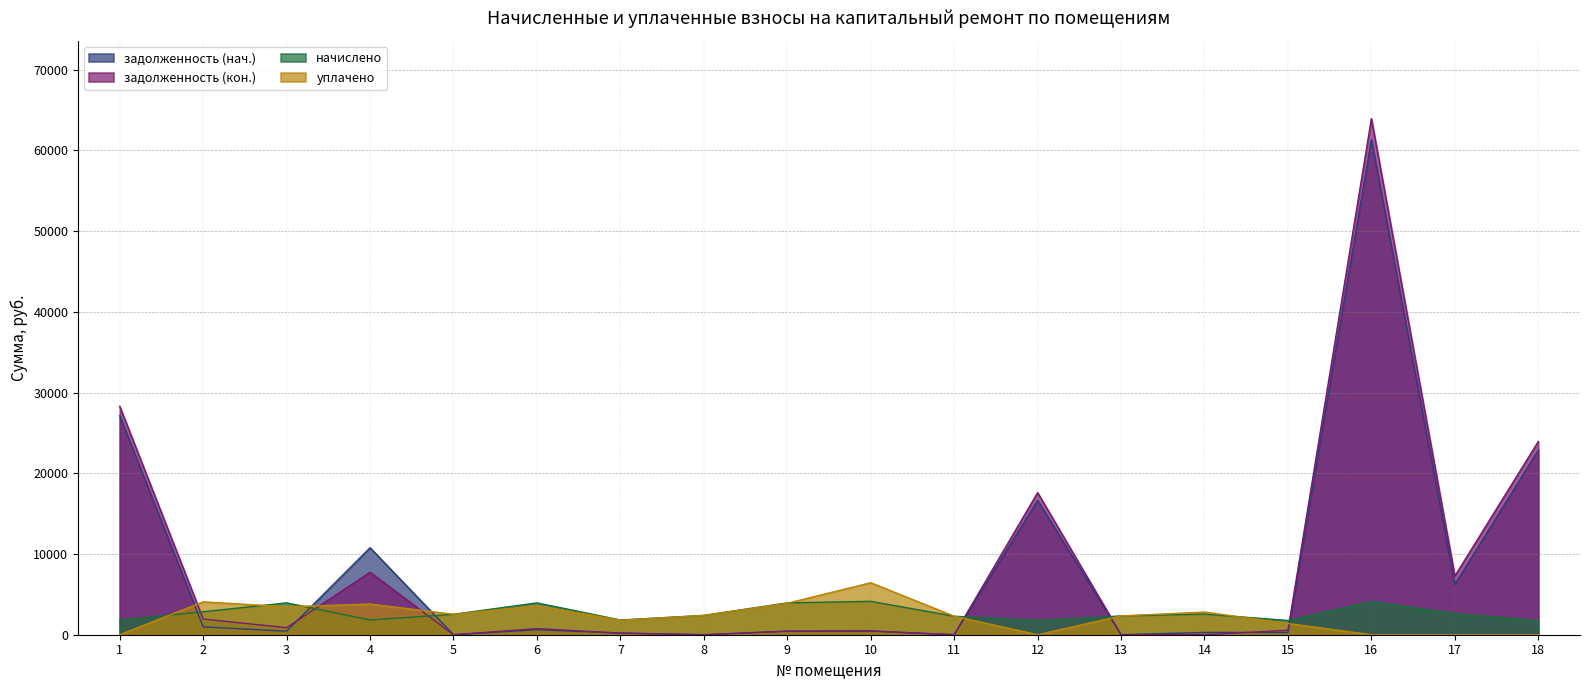

True or false: начислено has more than 2 points higher than both neighbors.

True